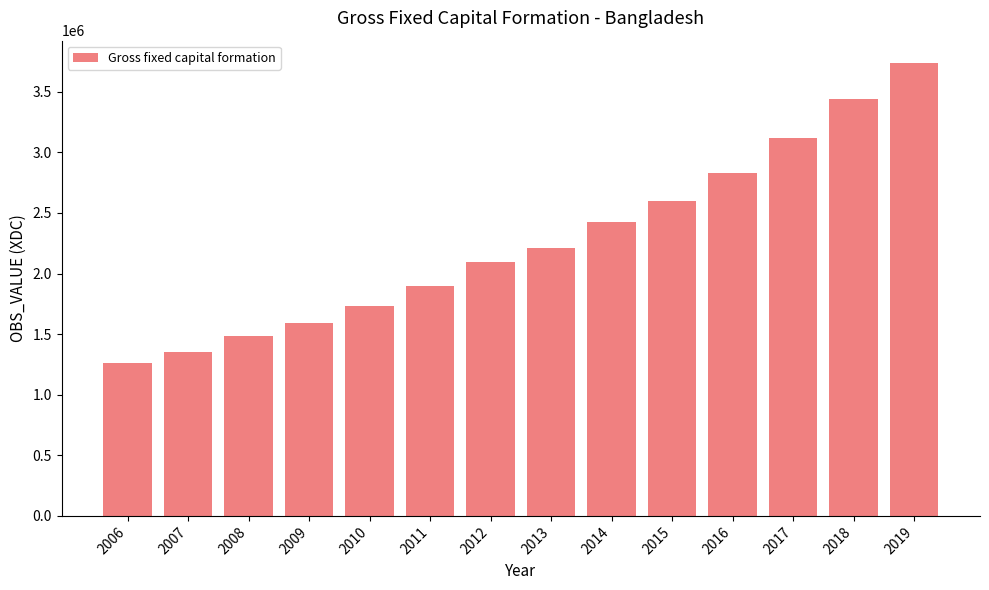

What is the difference between the maximum and second lowest values?

2383808